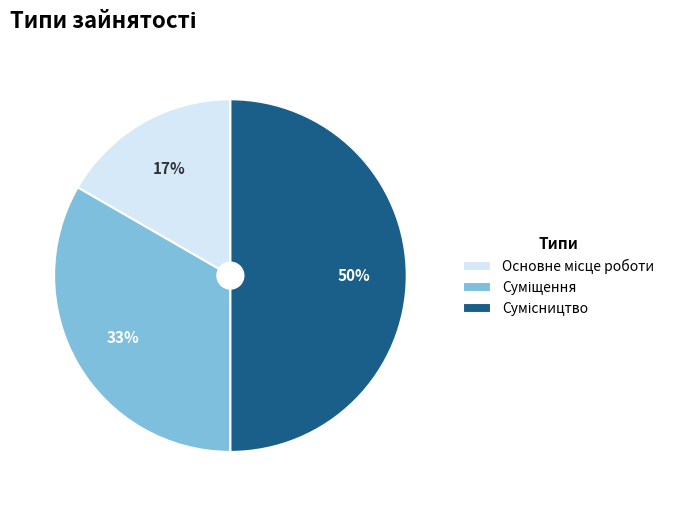

To the nearest percent, what is the difference between the largest and smallest slice percentages?

33%